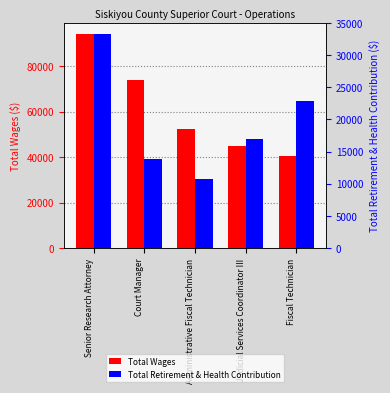

Reading left to right, what are all the values shown in this chart?

Total Wages: 94430	73829	52355	44865	40633
Total Retirement & Health Contribution: 33339	13840	10704	16959	22866